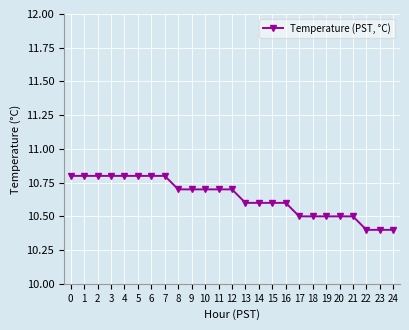

Count the number of categories in the chart.

25